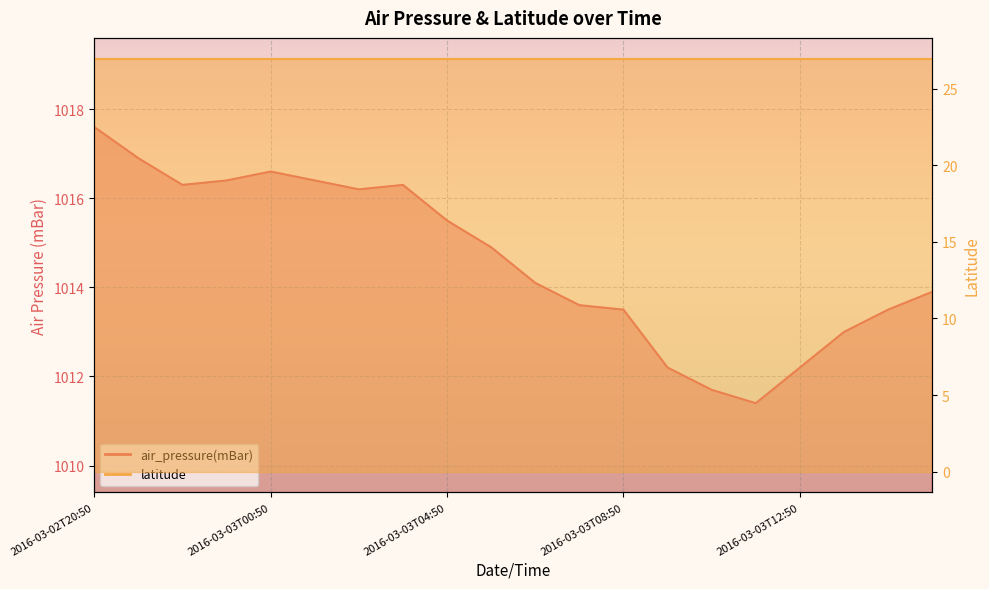

List the labels in order of value, smallest first.

2016-03-03T11:50, 2016-03-03T10:50, 2016-03-03T09:50, 2016-03-03T12:50, 2016-03-03T13:50, 2016-03-03T08:50, 2016-03-03T14:50, 2016-03-03T07:50, 2016-03-03T15:50, 2016-03-03T06:50, 2016-03-03T05:50, 2016-03-03T04:50, 2016-03-03T02:50, 2016-03-02T22:50, 2016-03-03T03:50, 2016-03-02T23:50, 2016-03-03T01:50, 2016-03-03T00:50, 2016-03-02T21:50, 2016-03-02T20:50